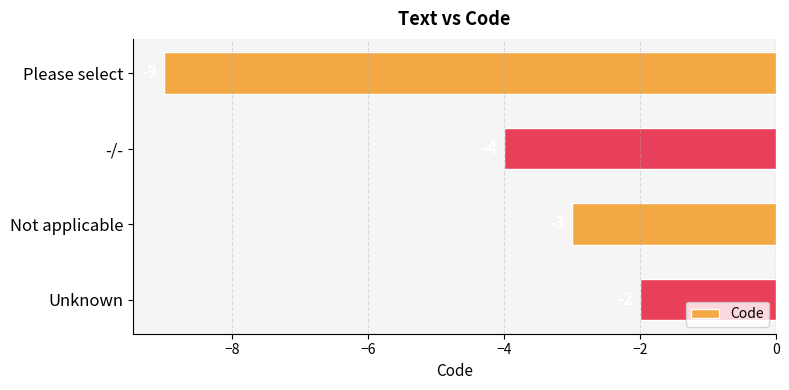

How many values are below -3?

2